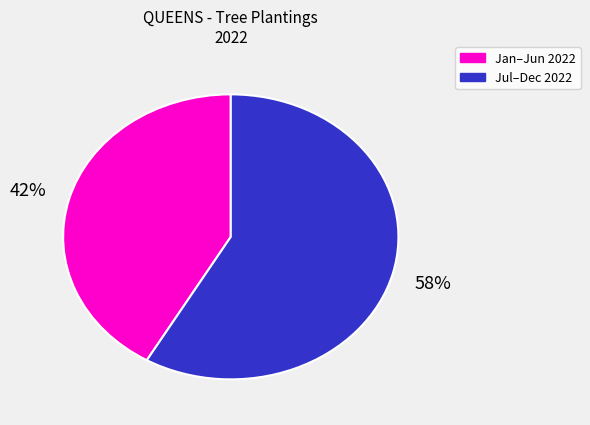

Is there a majority slice in this chart?

Yes